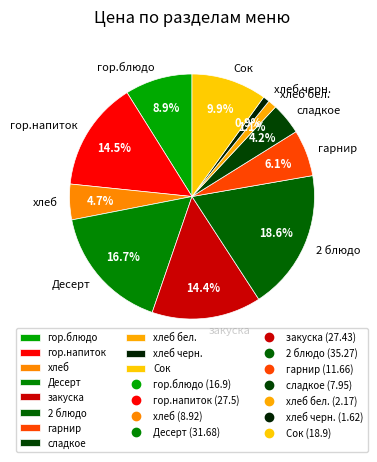

Approximately how many times larger is the value at гарнир compared to гор.напиток?

0.4